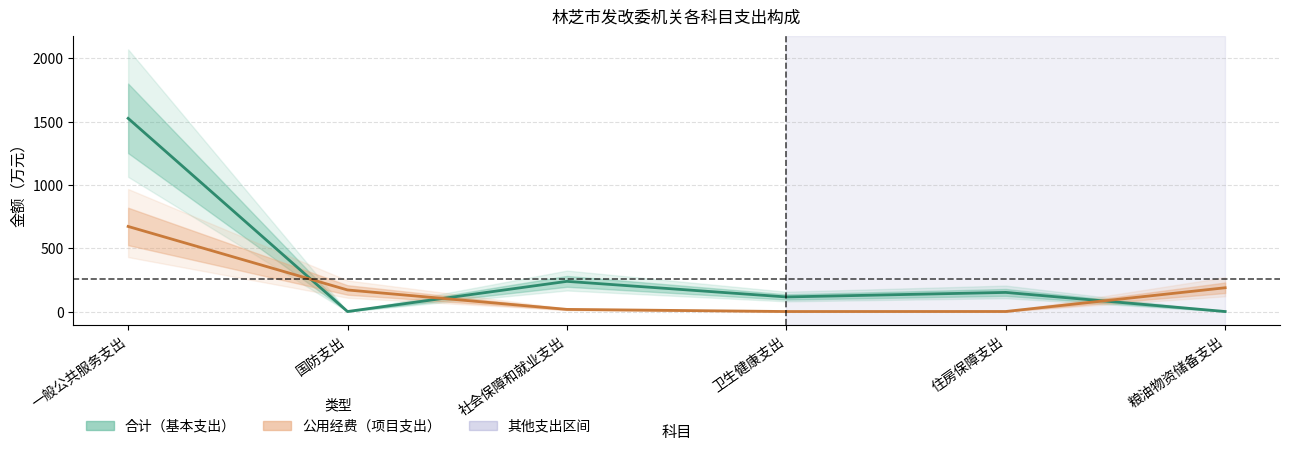

What is the difference between the maximum and minimum values in the 合计(基本支出) series?

1525.5